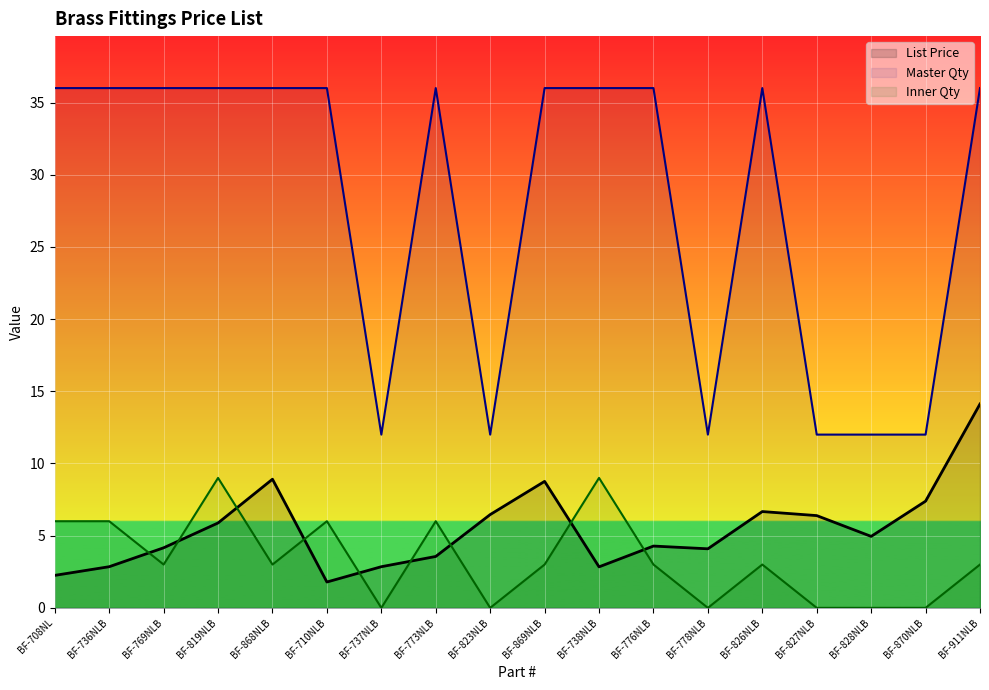

What is the value of the Master Qty point at the 15th from the left?

12.0